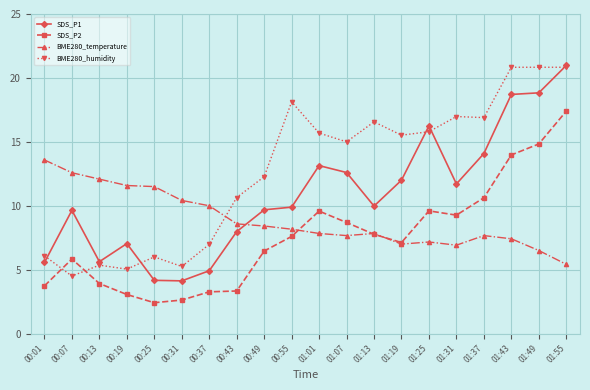

What is the difference between the maximum and minimum values in the BME280_temperature series?

8.2